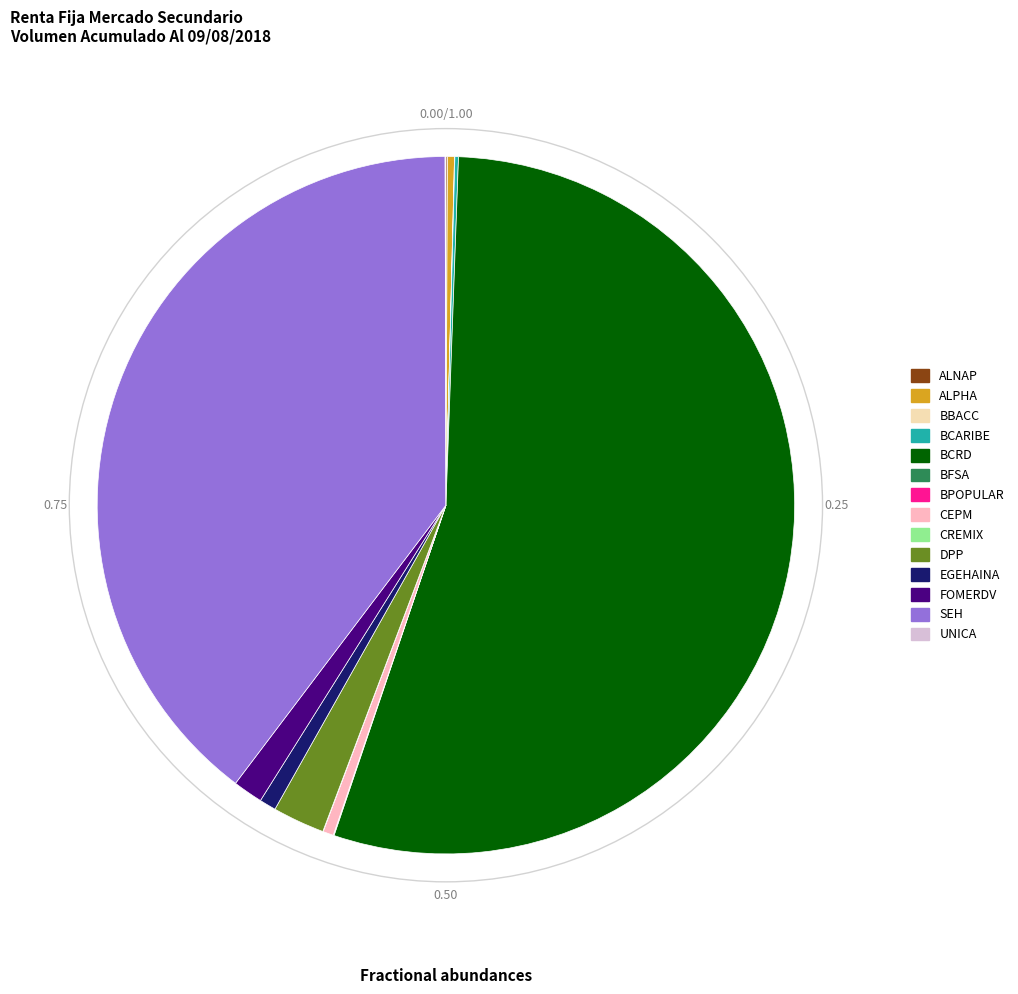

Combined, do BCRD and DPP account for over 50%?

Yes